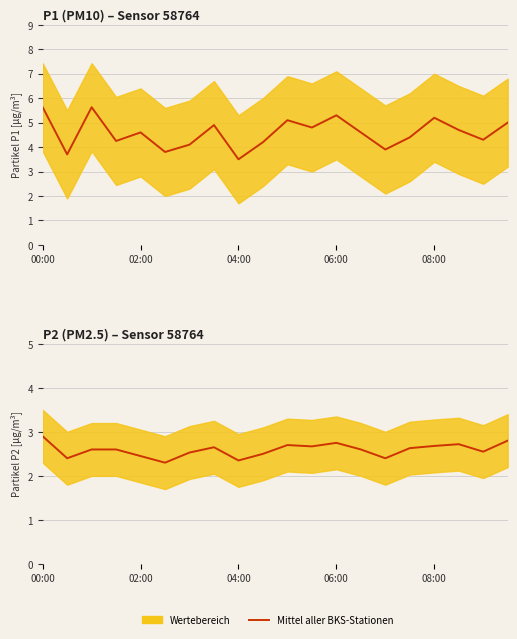

What is the sum of the values at 11 and 17?

5.4